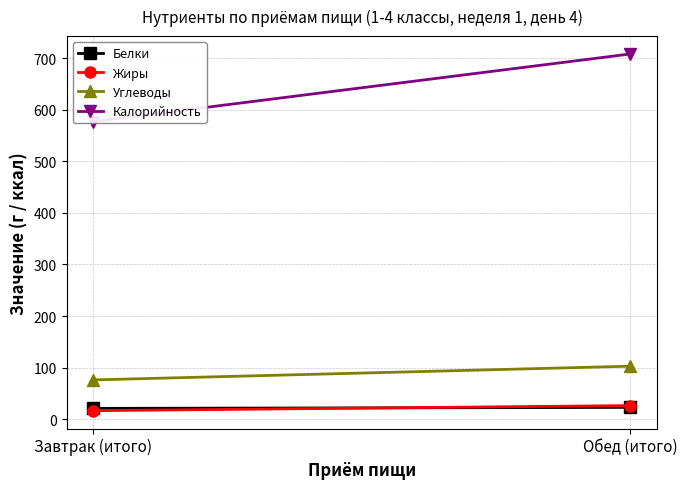

What is the difference between the maximum and minimum values in the Жиры series?

9.8